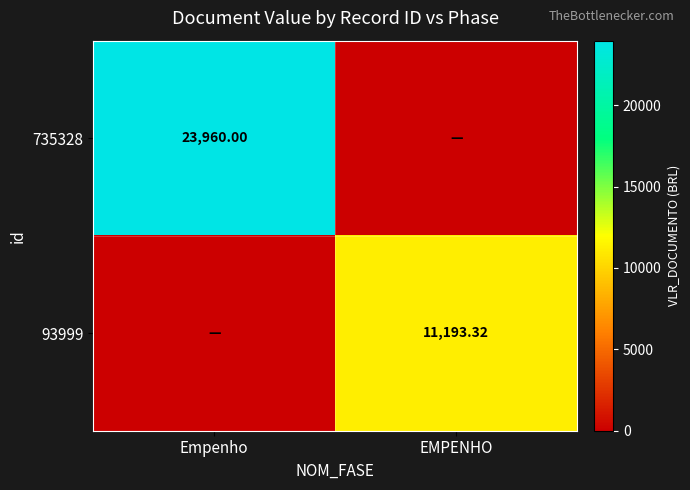

Is the value of 93999 at EMPENHO greater than the value of 735328 at Empenho?

No